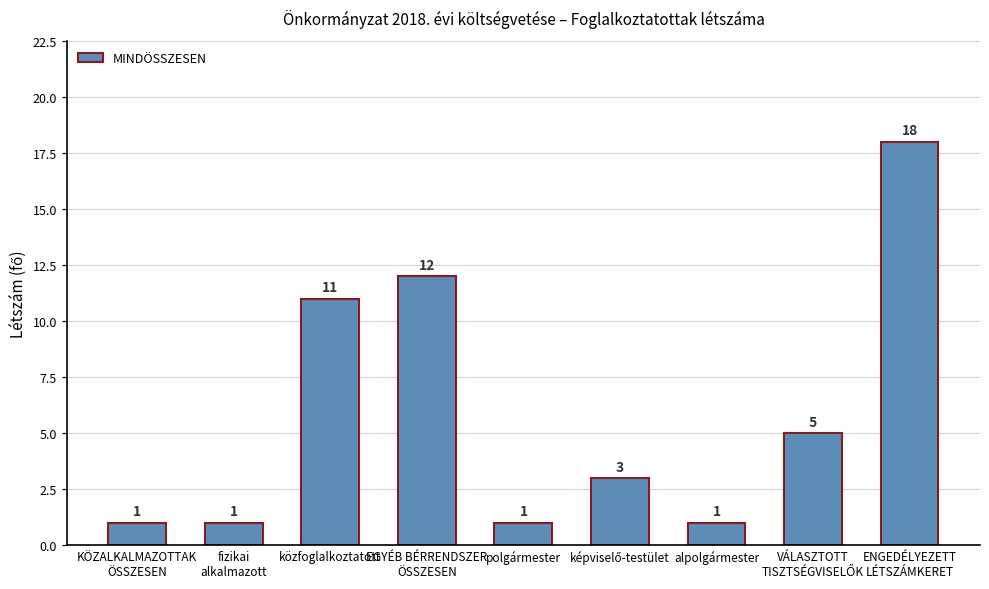

Reading left to right, list all the values displayed in this chart.

1	1	11	12	1	3	1	5	18